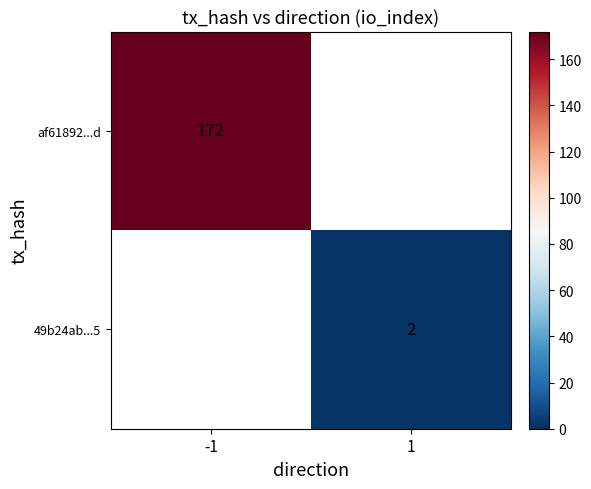

The value of 49b24ab...5 at 1 is 2. True or false?

True